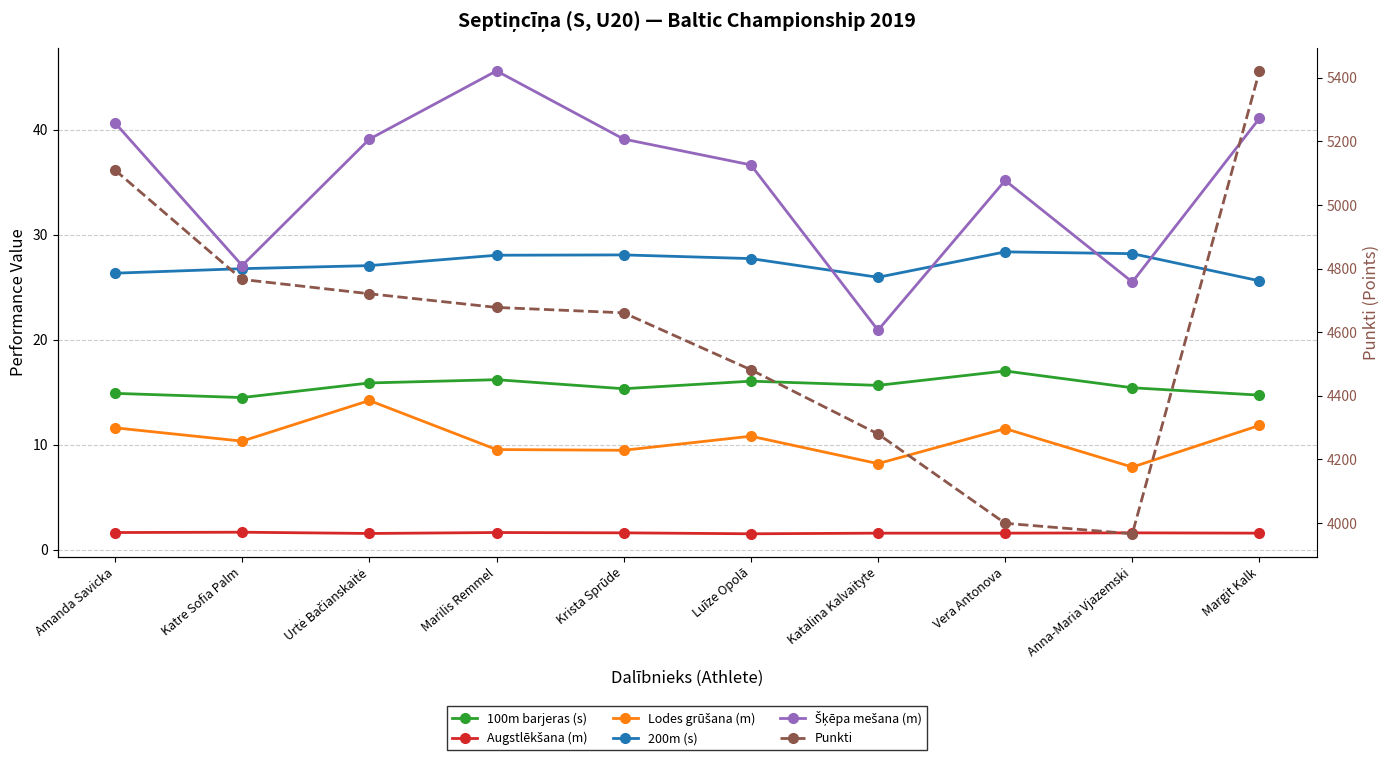

Reading right to left, transcribe all the data shown in this chart.

100m barjeras (s): 14.7	15.4	17.0	15.7	16.1	15.3	16.2	15.9	14.5	14.9
Augstlēkšana (m): 1.6	1.6	1.6	1.6	1.5	1.6	1.6	1.6	1.7	1.6
Lodes grūšana (m): 11.8	7.9	11.5	8.2	10.8	9.5	9.5	14.2	10.3	11.6
200m (s): 25.6	28.2	28.4	25.9	27.7	28.1	28.0	27.1	26.8	26.3
Šķēpa mešana (m): 41.1	25.5	35.2	20.9	36.6	39.1	45.6	39.1	27.1	40.6
Punkti: 5422.0	3966.0	3999.0	4280.0	4482.0	4661.0	4678.0	4721.0	4766.0	5110.0